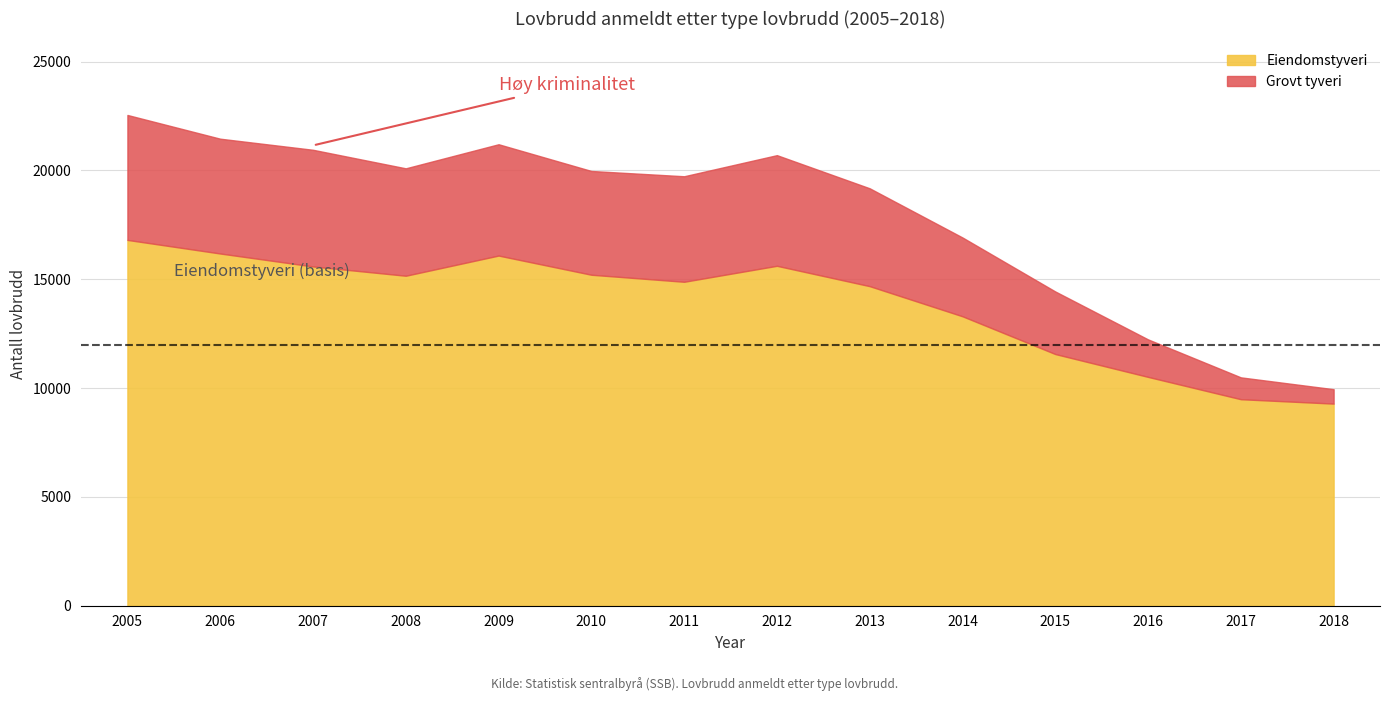

The value of Eiendomstyveri at 2013 is 3575.6. True or false?

False